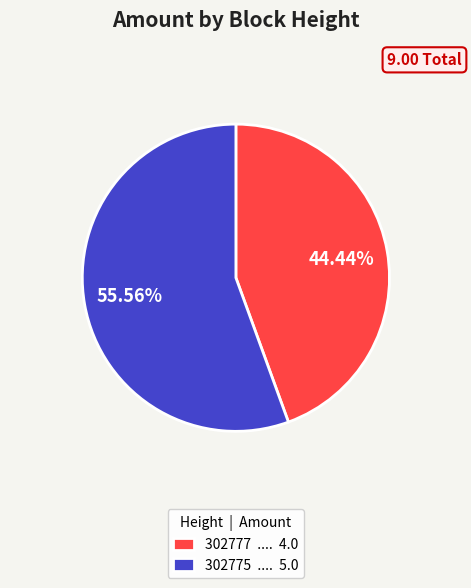

To the nearest percent, what is the average slice percentage?

50%